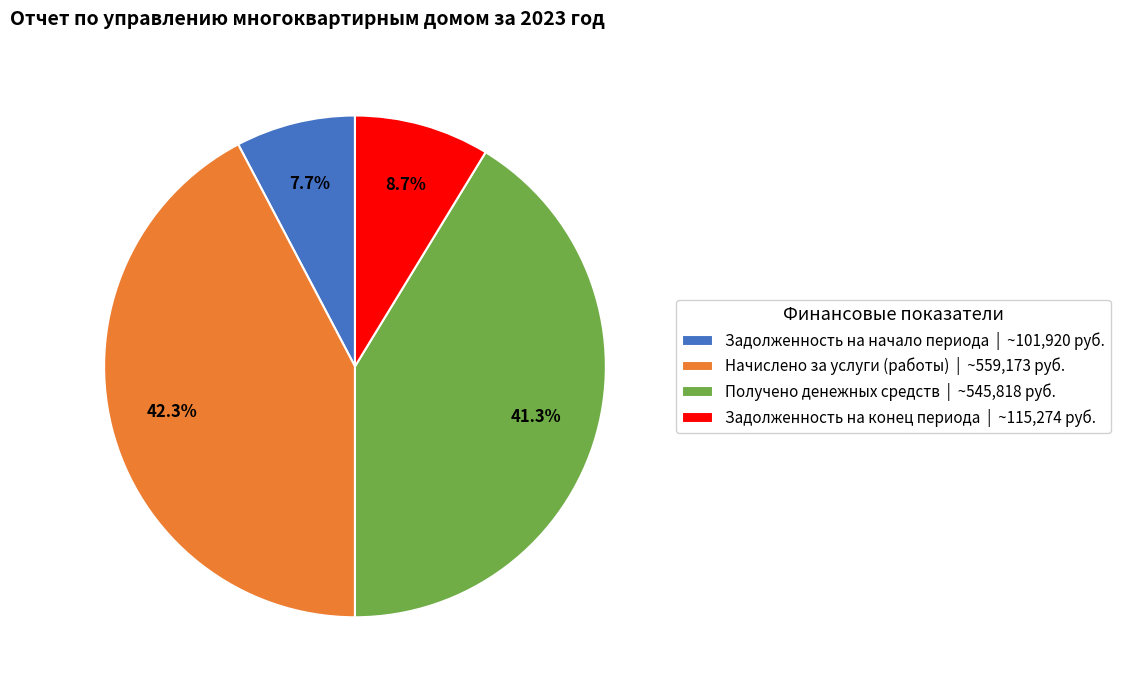

True or false: Задолженность на конец периода accounts for 15% of the total.

False